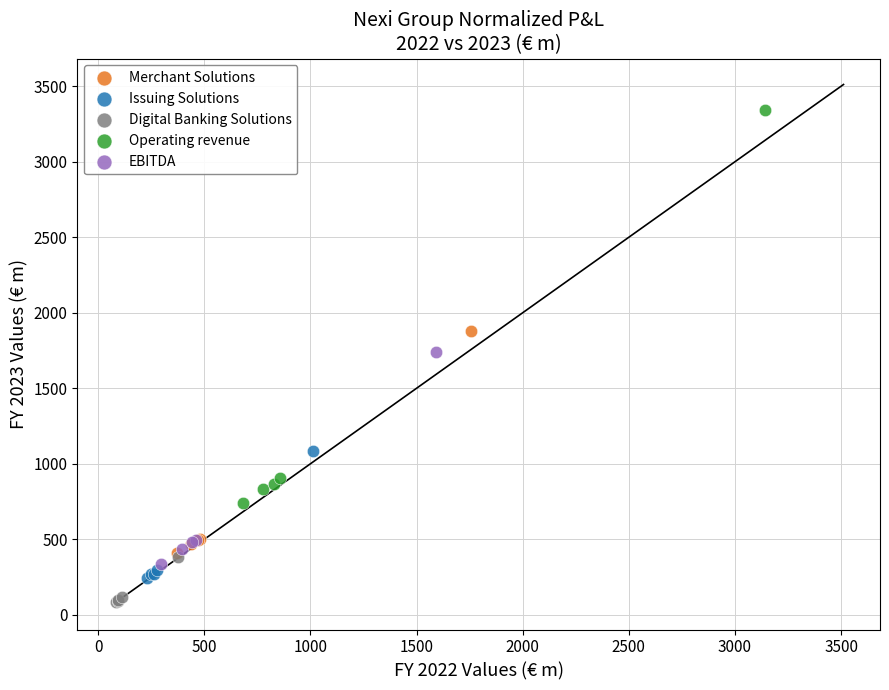

Which series has the widest spread of Y values?

Operating revenue